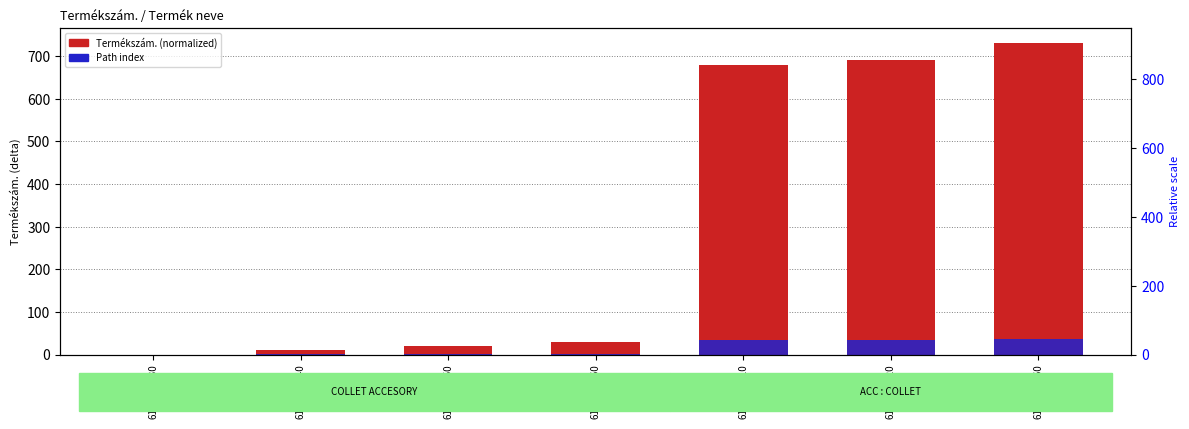

List the labels in order of Path index value, smallest first.

6151760430, 6151760440, 6151760450, 6151760460, 6151761110, 6151761120, 6151761160